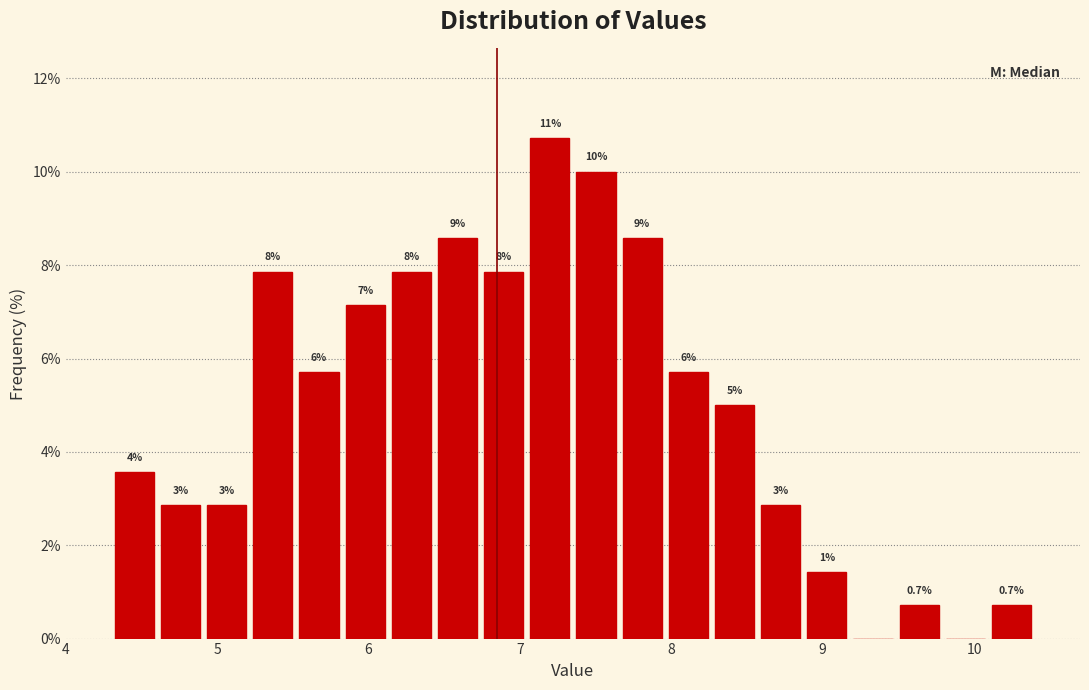

Read against the x-axis, roughly where is the centre of the tallest bar?

7.2